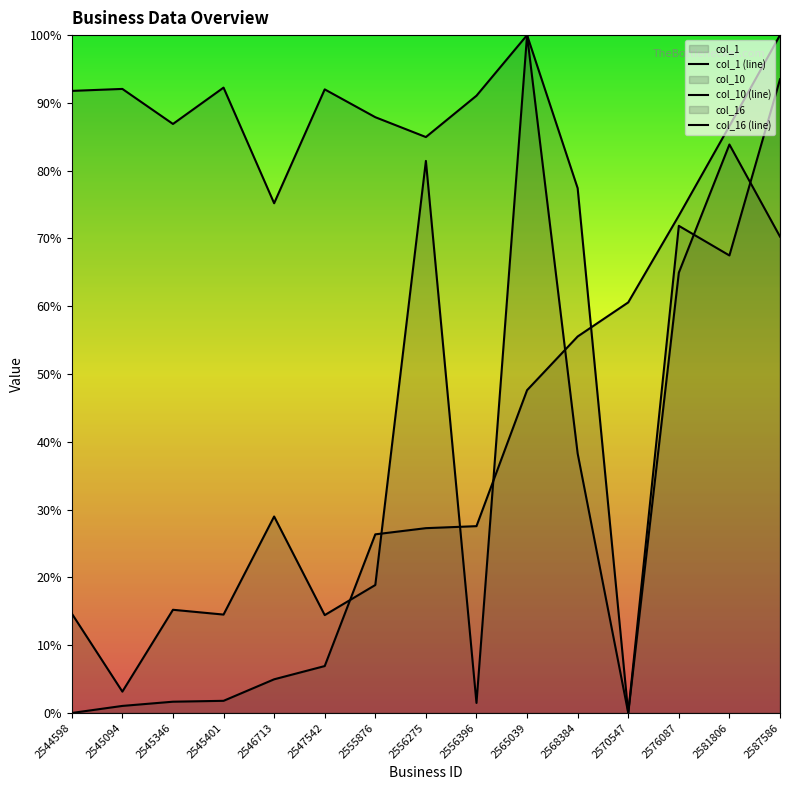

Is it true that col_16 (line) equals 0.9 at 2545094?

True